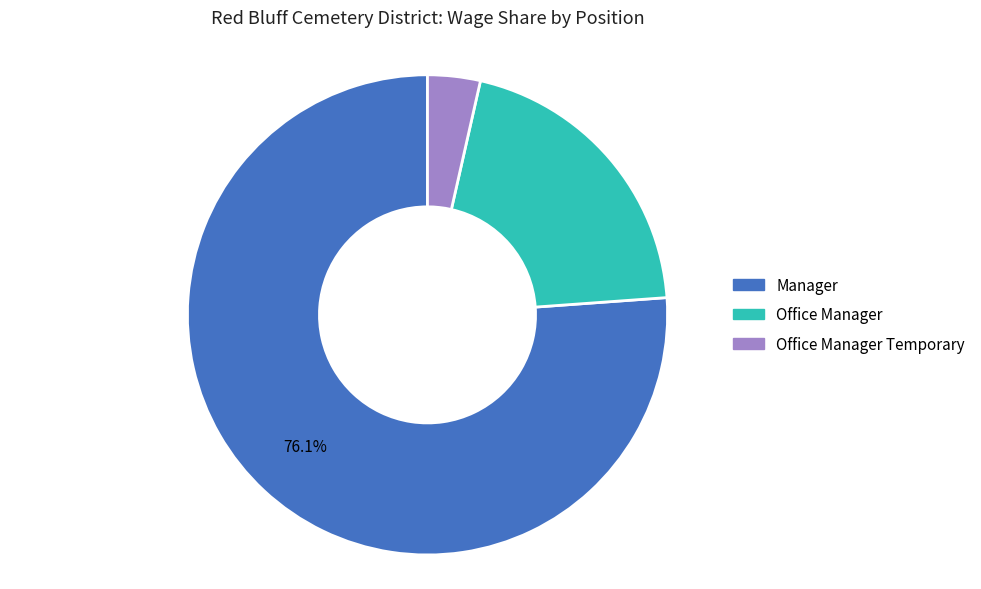

To the nearest percent, what portion does Office Manager represent?

20%